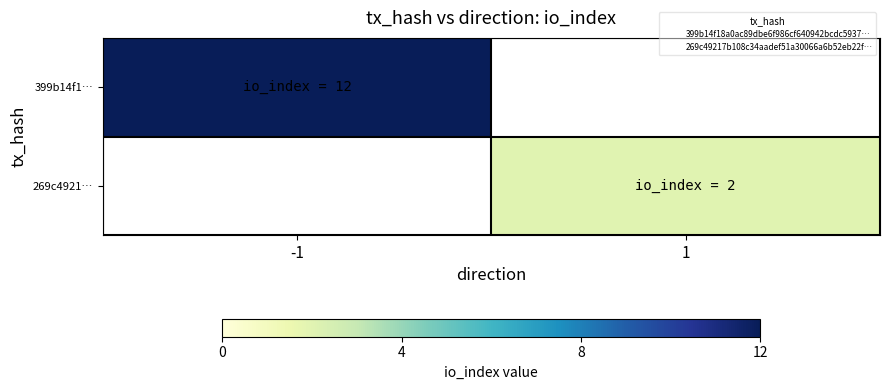

What is the minimum value shown in the chart?

2.0